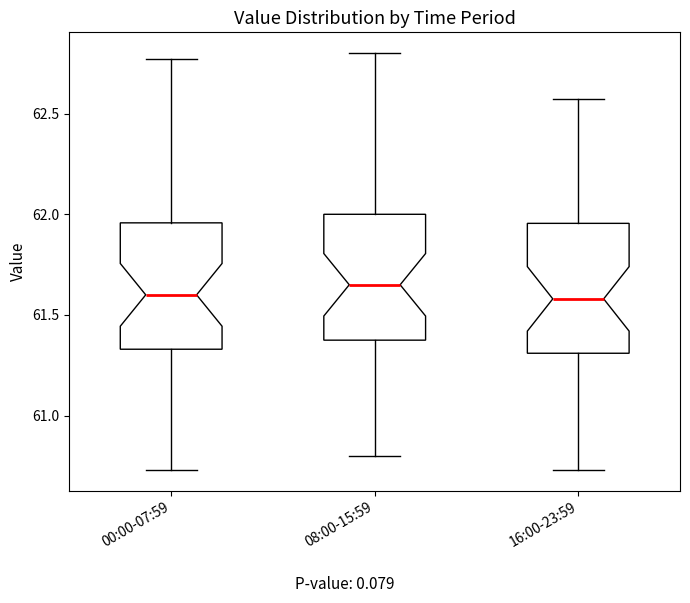

Reading left to right, transcribe this box plot: for each box, give where its median line is, the range the box spans, and where its two whiskers end, as read against the y-axis. The values are not printed on the chart, so give them approximately, as read against the axis.

00:00-07:59: median 61.60, box 61.35 to 61.95, whiskers 60.75 to 62.75
08:00-15:59: median 61.65, box 61.40 to 62.00, whiskers 60.80 to 62.80
16:00-23:59: median 61.60, box 61.30 to 61.95, whiskers 60.75 to 62.55